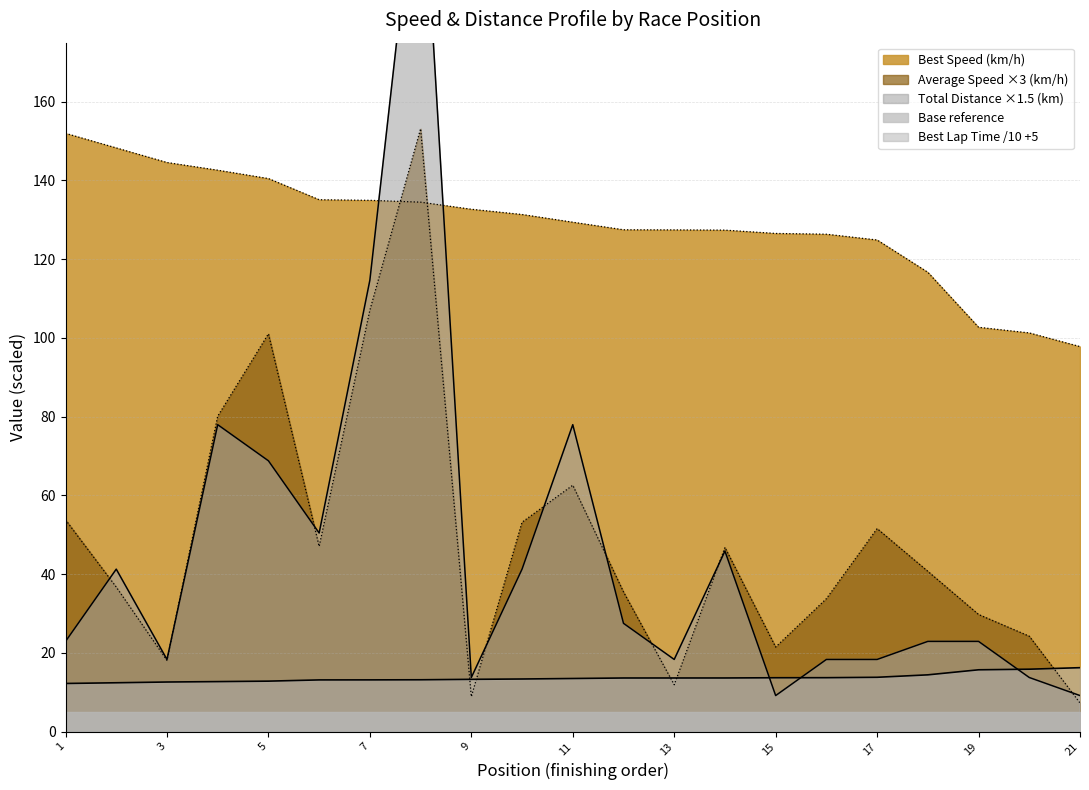

Is the value of best_speed at 13 greater than the value of total_laps at 19?

Yes